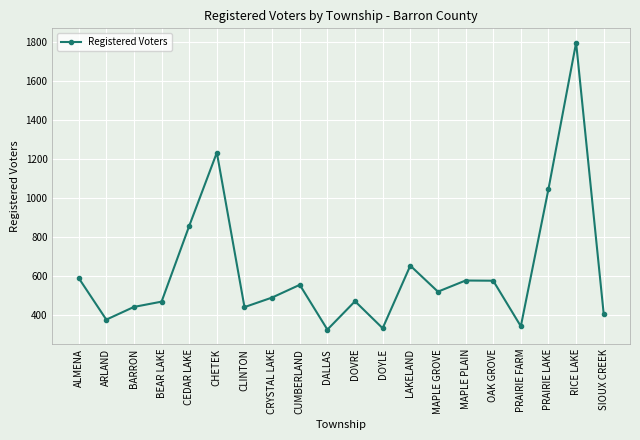

What is the smallest value displayed?

327